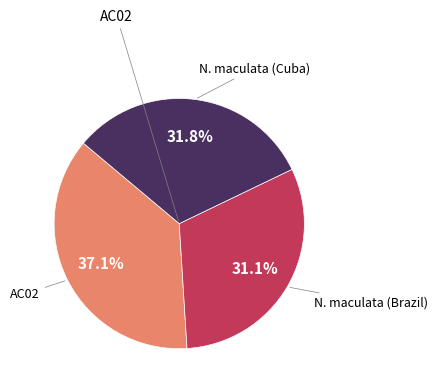

Does any single category account for the majority?

No